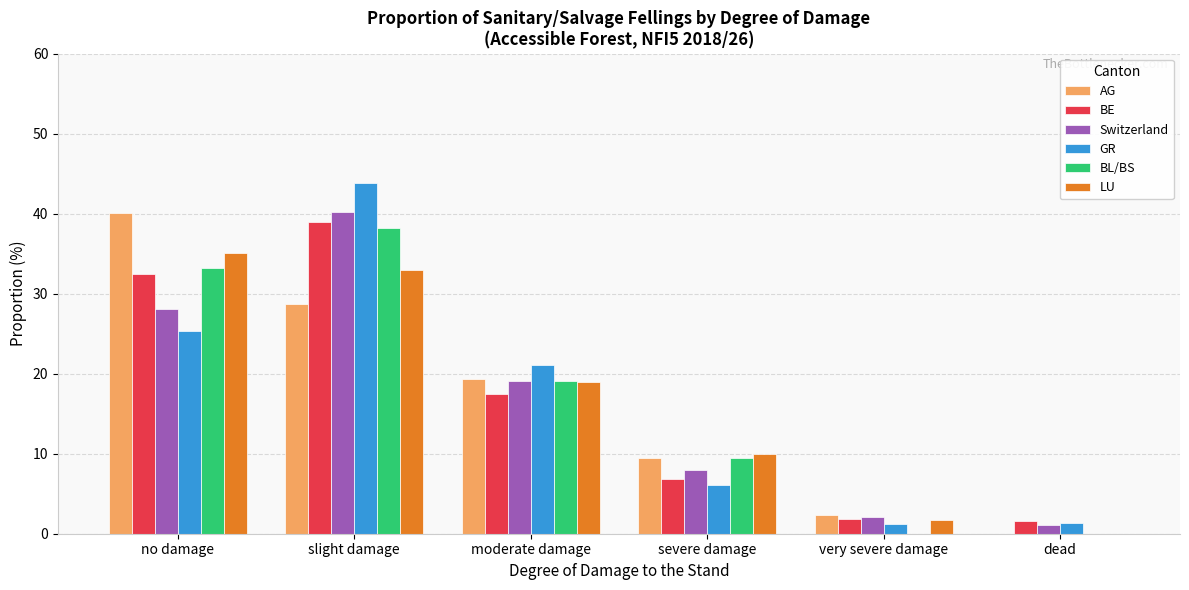

Read the BE value at slight damage.

38.9